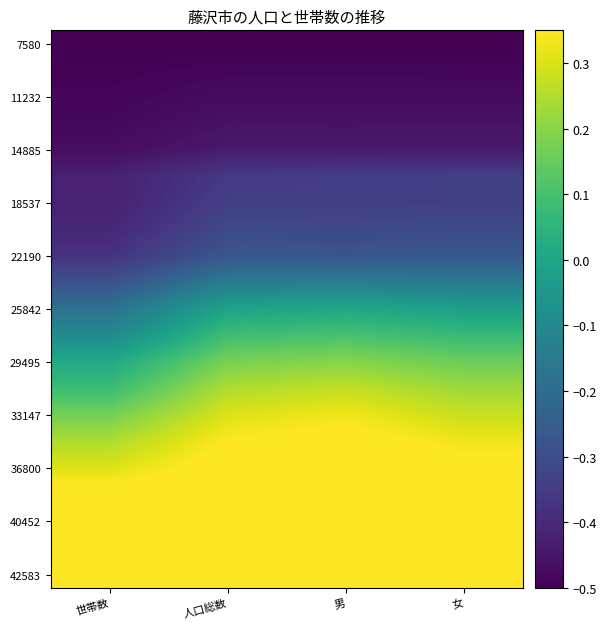

At which category does the chart reach its minimum across all series?

世帯数